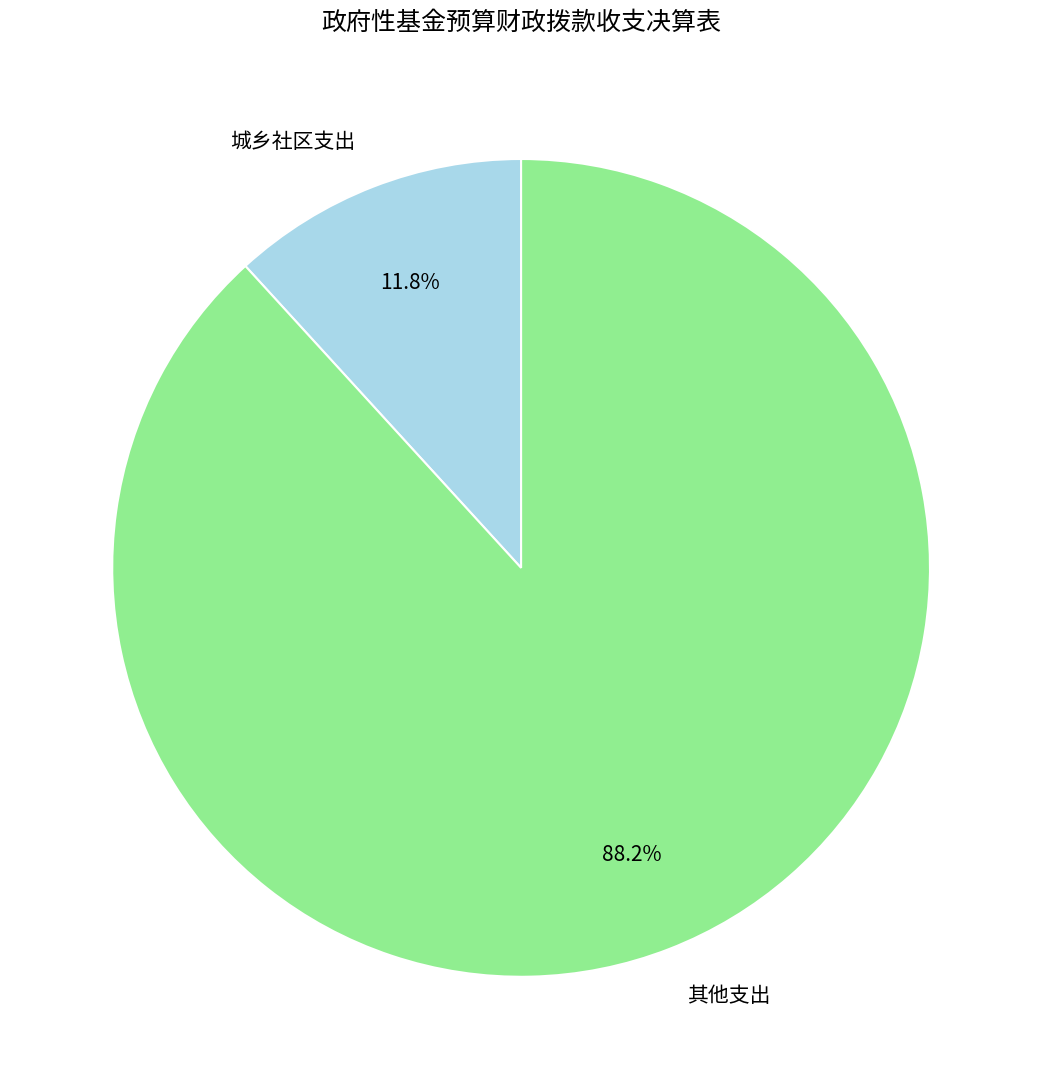

To the nearest percent, what is the average slice percentage?

50%